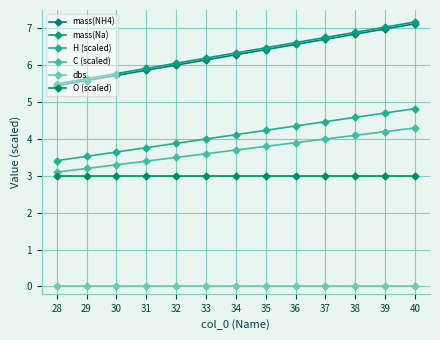

Reading left to right, list all the values displayed in this chart.

mass(NH4): 5.4	5.6	5.7	5.9	6.0	6.1	6.3	6.4	6.6	6.7	6.8	7.0	7.1
mass(Na): 5.5	5.6	5.8	5.9	6.1	6.2	6.3	6.5	6.6	6.8	6.9	7.0	7.2
H (scaled): 3.4	3.5	3.6	3.8	3.9	4.0	4.1	4.2	4.4	4.5	4.6	4.7	4.8
C (scaled): 3.1	3.2	3.3	3.4	3.5	3.6	3.7	3.8	3.9	4.0	4.1	4.2	4.3
dbs: 0.0	0.0	0.0	0.0	0.0	0.0	0.0	0.0	0.0	0.0	0.0	0.0	0.0
O (scaled): 3.0	3.0	3.0	3.0	3.0	3.0	3.0	3.0	3.0	3.0	3.0	3.0	3.0